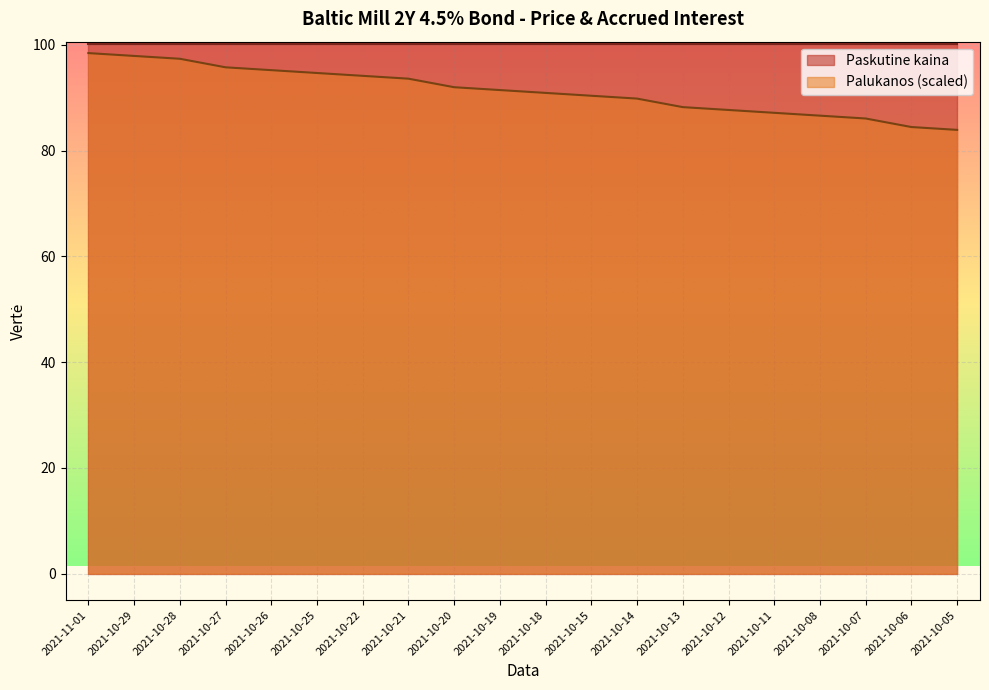

At which label does the data first exceed 91?

2021-11-01